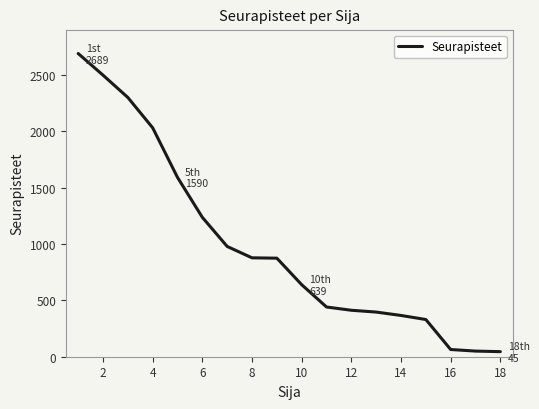

What is the greatest value displayed?

2689